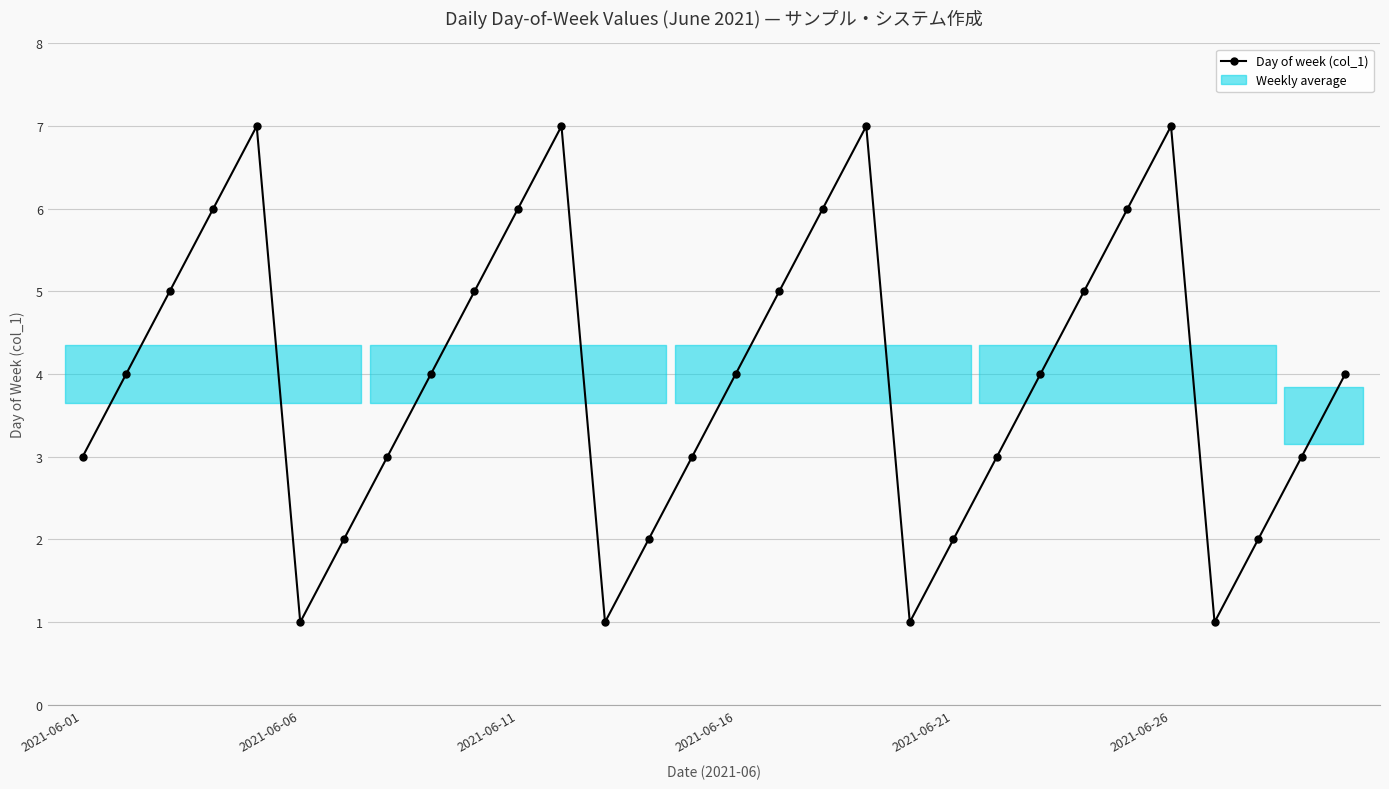

What is the value of the 16th point from the left?

4